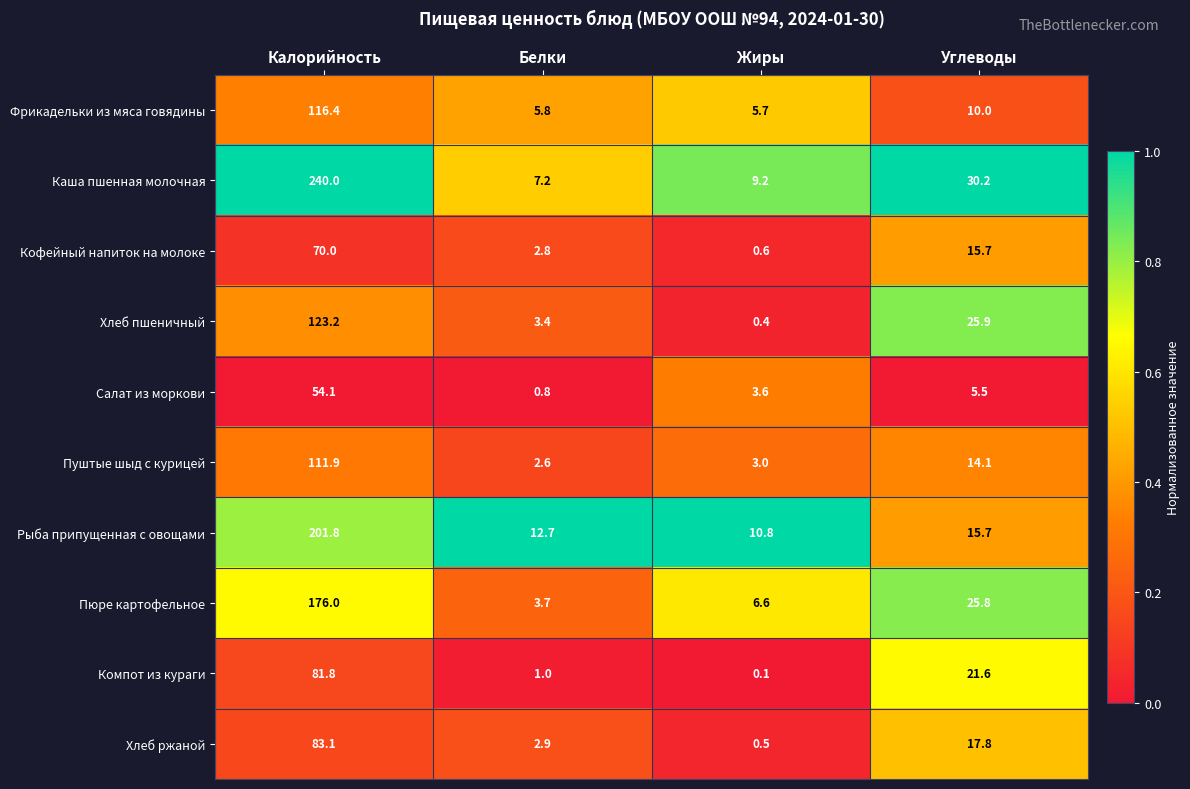

At which category is the sum across all series the highest?

Калорийность